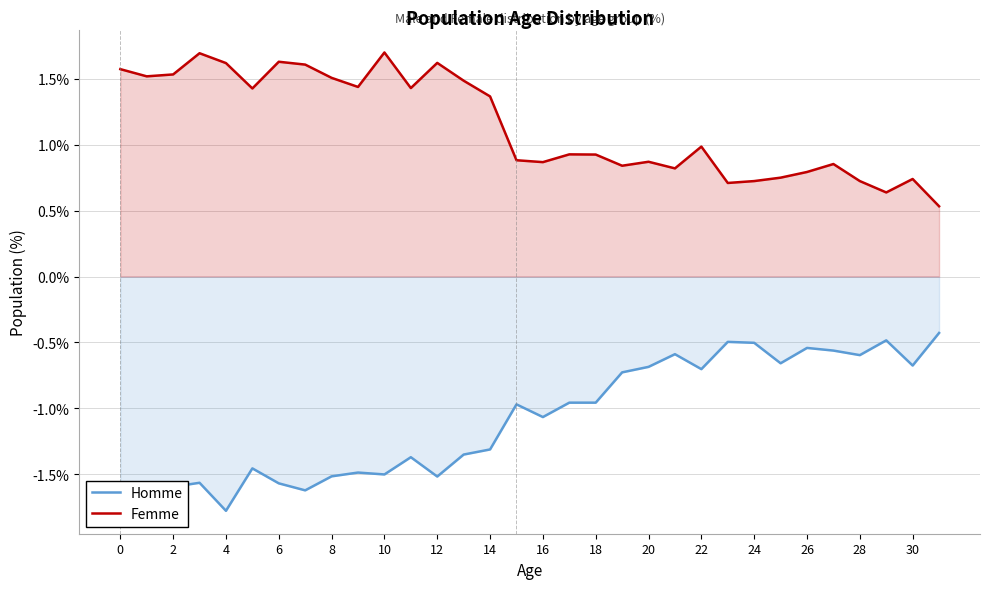

Reading left to right, what are all the values shown in this chart?

Homme: -1.6	-1.7	-1.6	-1.6	-1.8	-1.5	-1.6	-1.6	-1.5	-1.5	-1.5	-1.4	-1.5	-1.3	-1.3	-1.0	-1.1	-1.0	-1.0	-0.7	-0.7	-0.6	-0.7	-0.5	-0.5	-0.7	-0.5	-0.6	-0.6	-0.5	-0.7	-0.4
Femme: 1.6	1.5	1.5	1.7	1.6	1.4	1.6	1.6	1.5	1.4	1.7	1.4	1.6	1.5	1.4	0.9	0.9	0.9	0.9	0.8	0.9	0.8	1.0	0.7	0.7	0.7	0.8	0.9	0.7	0.6	0.7	0.5